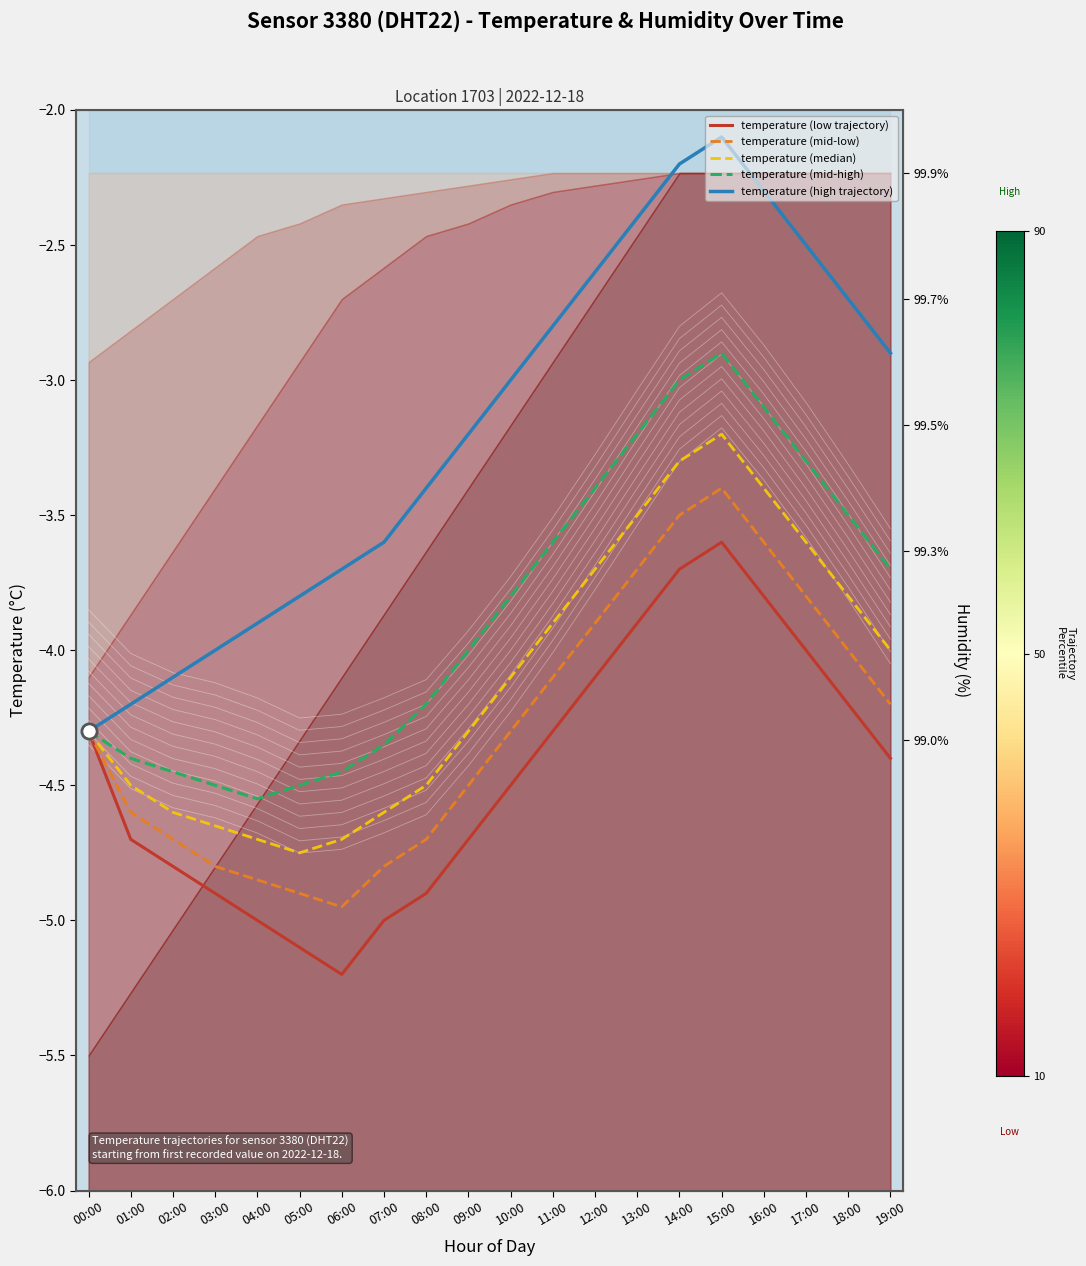

Which series has the largest Y range (max minus min)?

temperature (high trajectory)